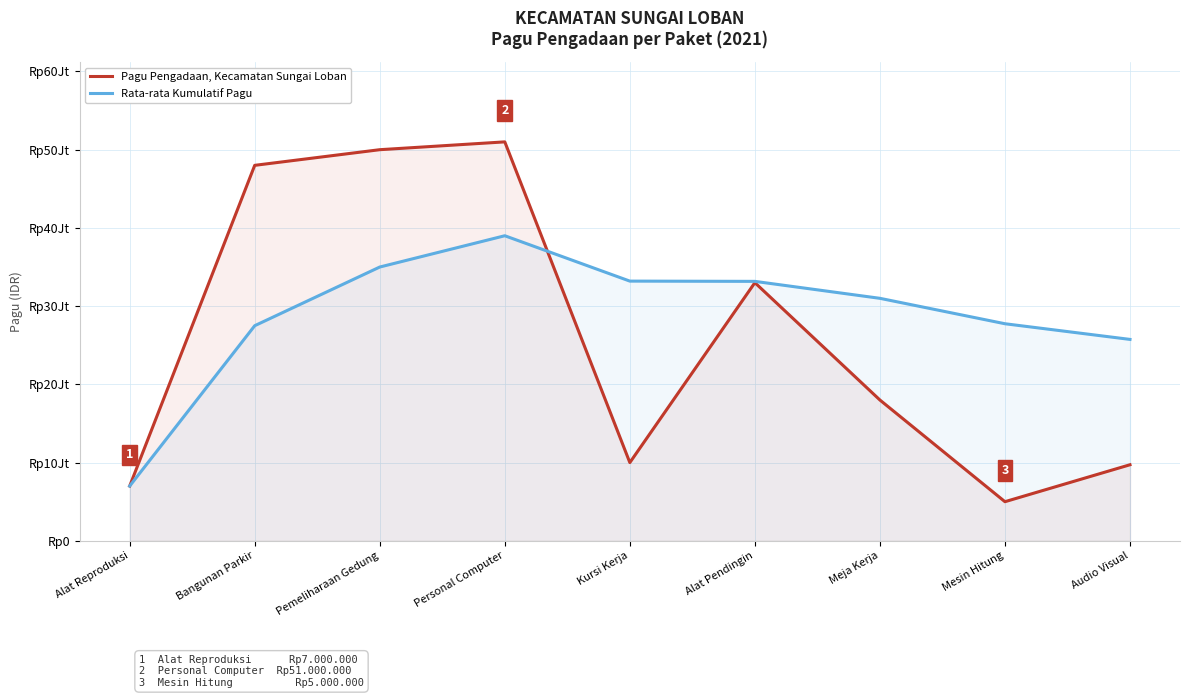

Rank the series by their average value, from highest to lowest.

Rata-rata Kumulatif Pagu, Pagu Pengadaan, Kecamatan Sungai Loban